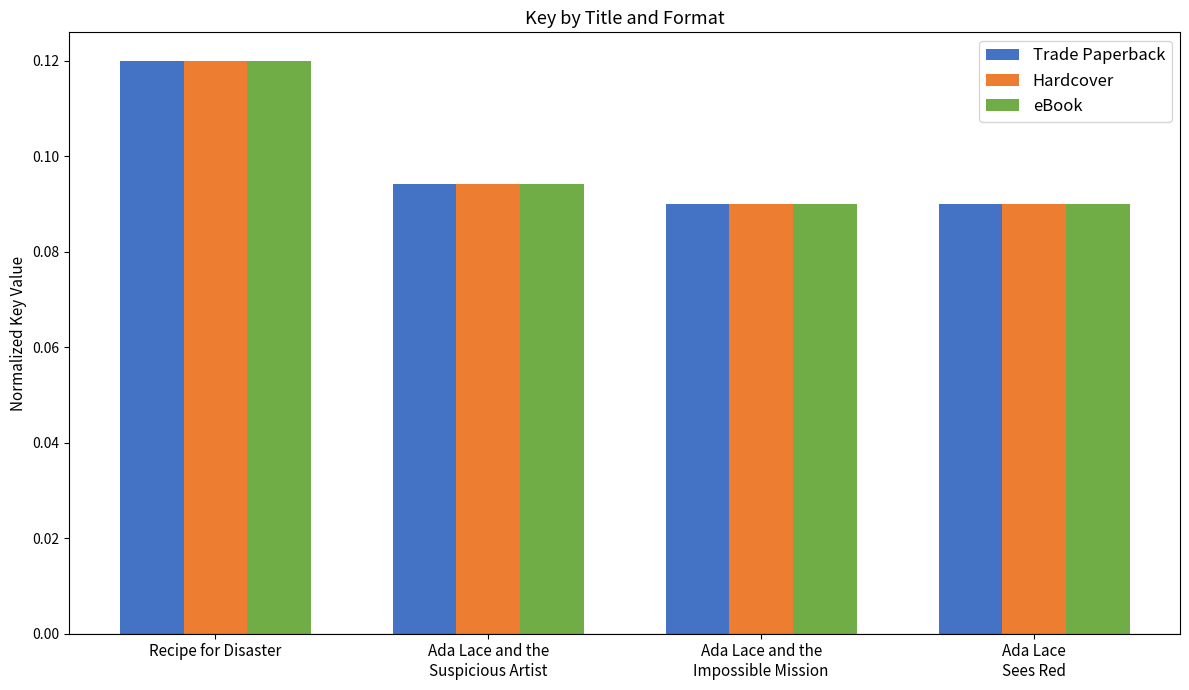

How many series are shown in this chart?

3